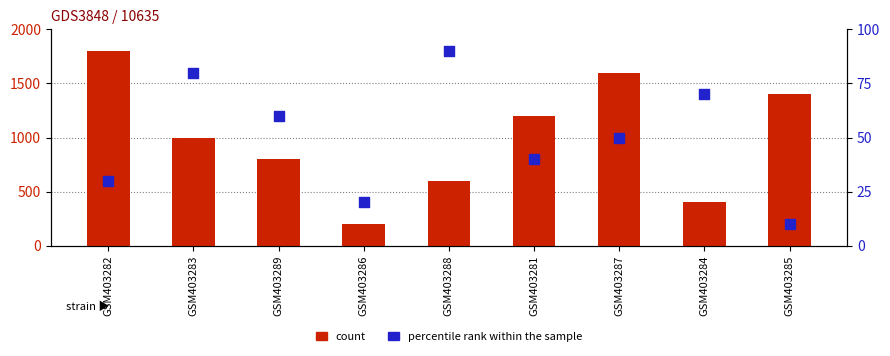

Which series contains the lowest Y value?

percentile rank within the sample